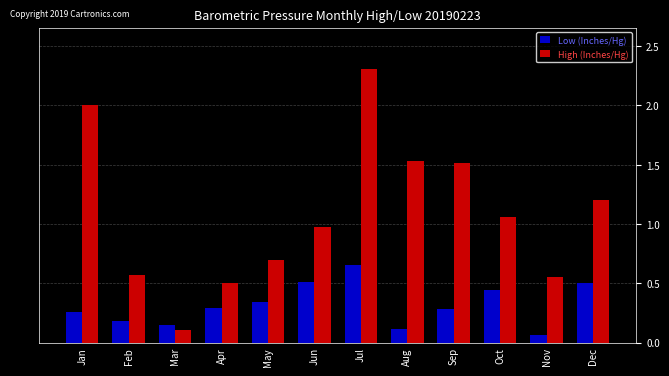

Rank the series by their maximum value, from lowest to highest.

Low (Inches/Hg), High (Inches/Hg)